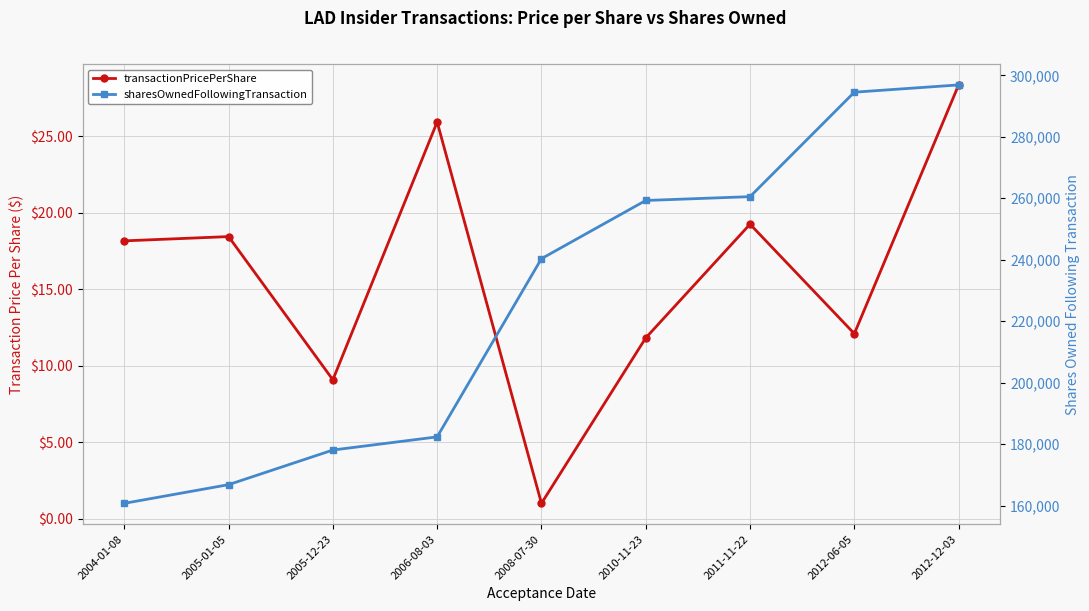

Which category has the lowest value across all series?

2008-07-30